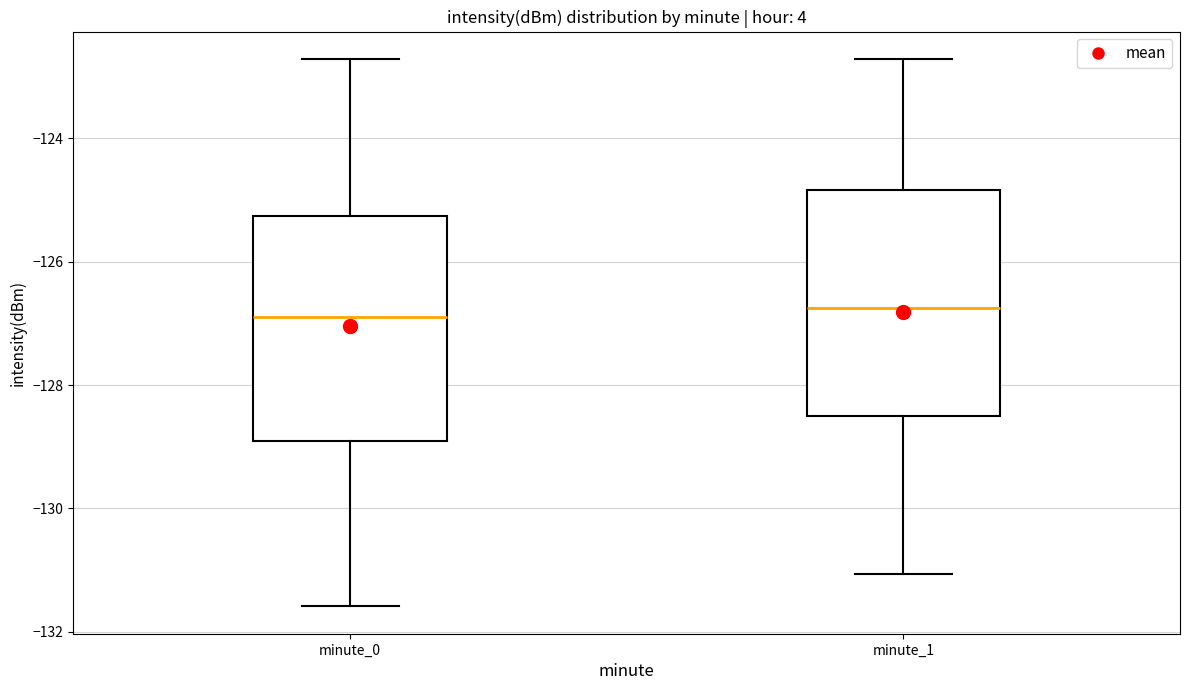

Where is the upper edge of the box for minute_1 on the y-axis? The values are not printed on the chart, so give them approximately, as read against the axis.

-124.8